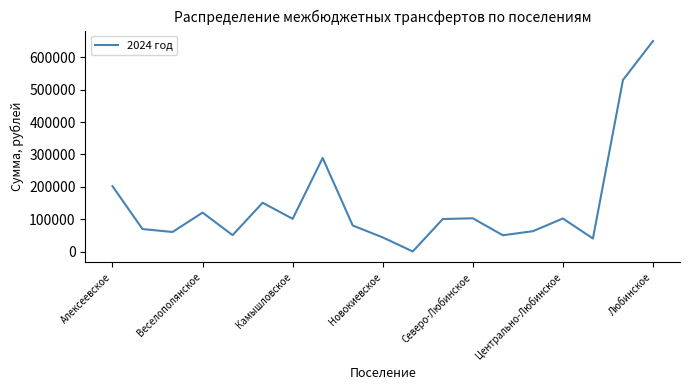

What is the maximum value shown in the chart?

650000